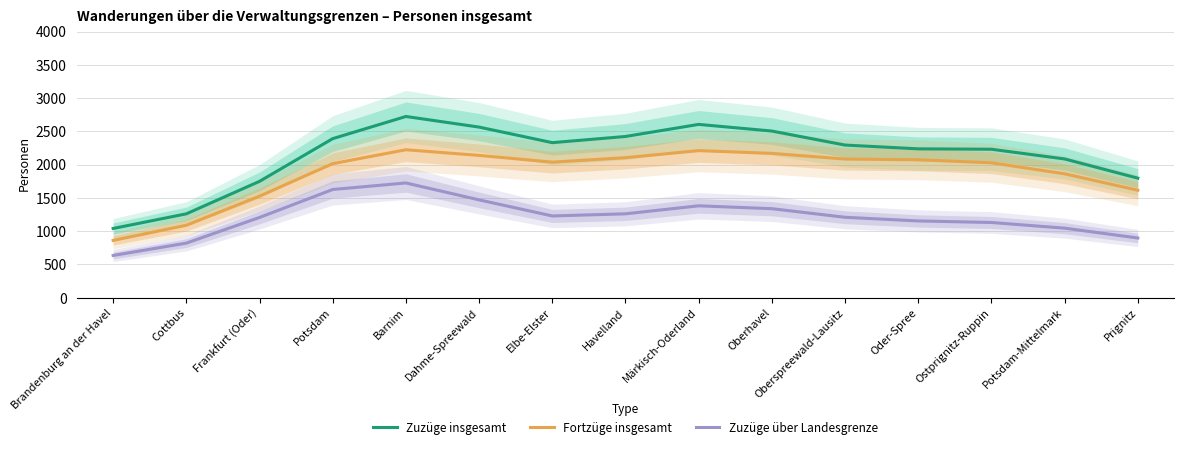

Which series has the widest spread of values?

Zuzüge insgesamt